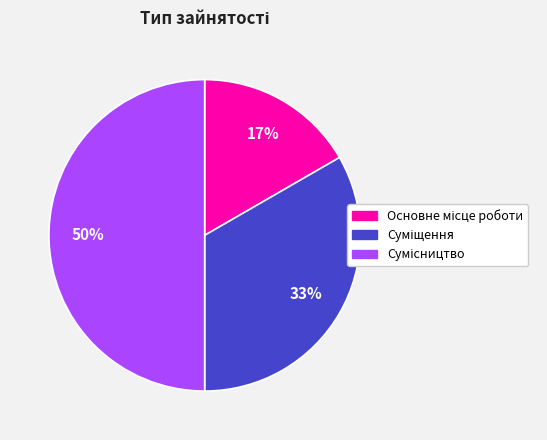

To the nearest percent, what is the difference between the largest and smallest slice percentages?

33%